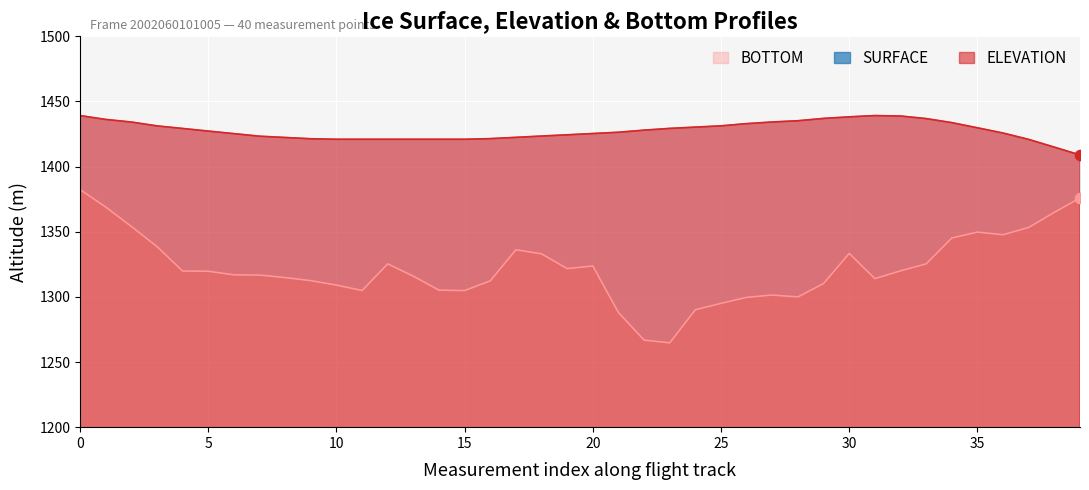

Which series has the widest spread of Y values?

BOTTOM